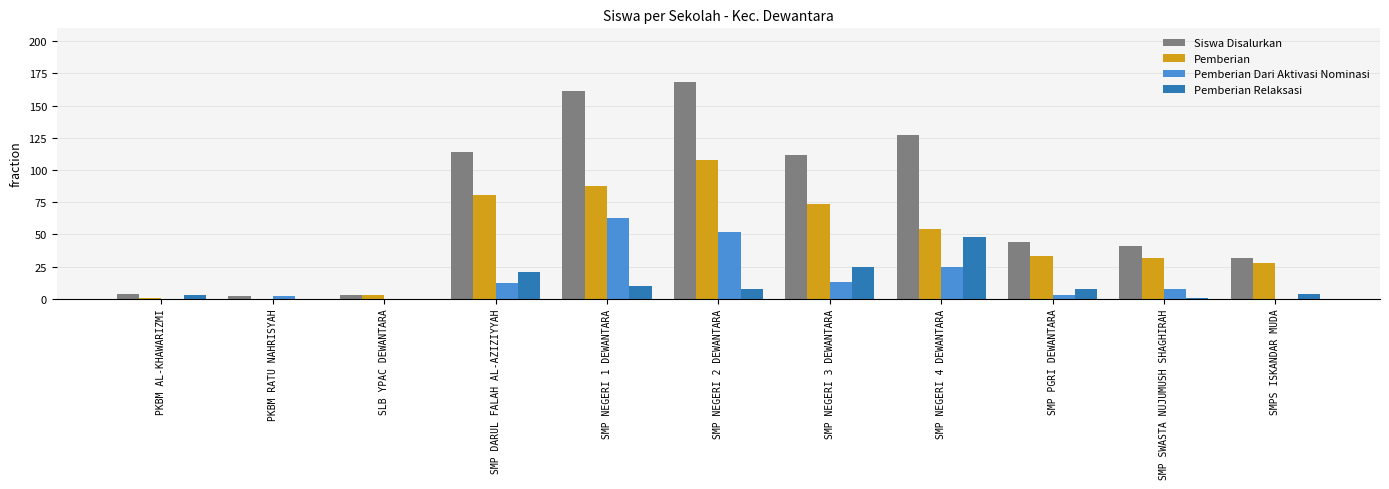

How many series are shown in this chart?

4